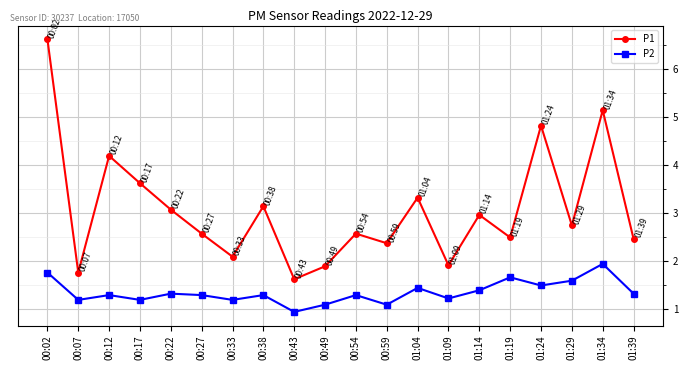

How many lines are shown in the chart?

2